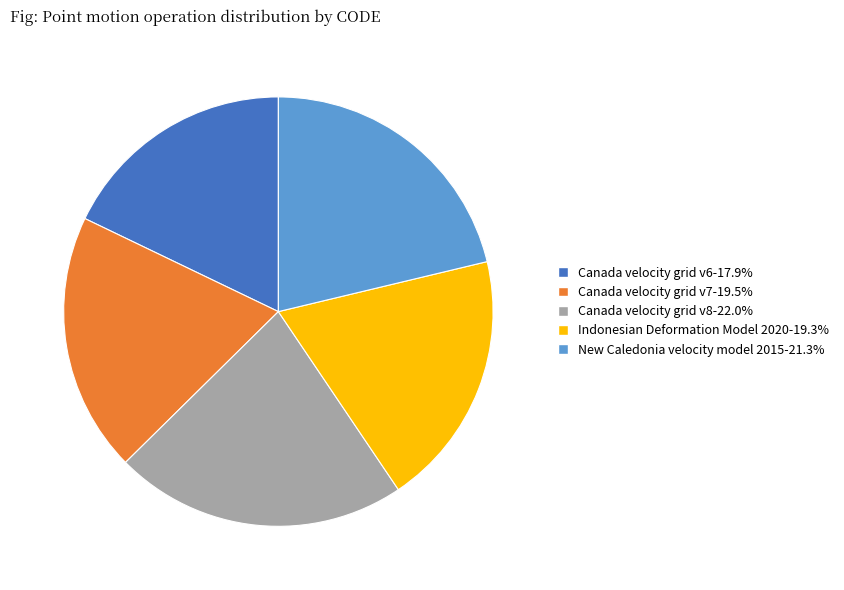

Which category has the biggest portion of the pie?

Canada velocity grid v8